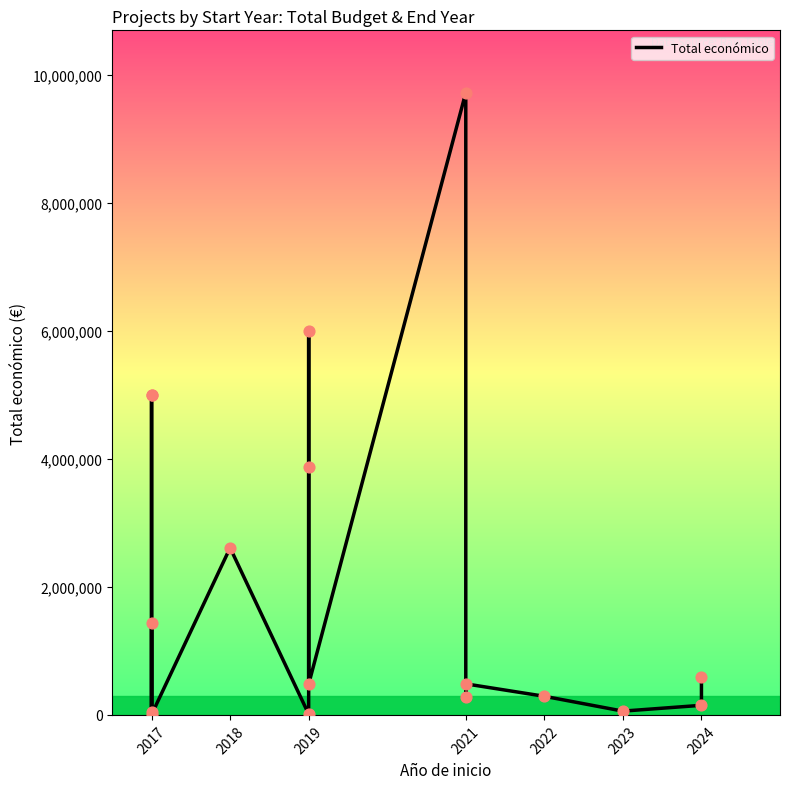

What is the change in value from 2019 to 2024?

-3723244